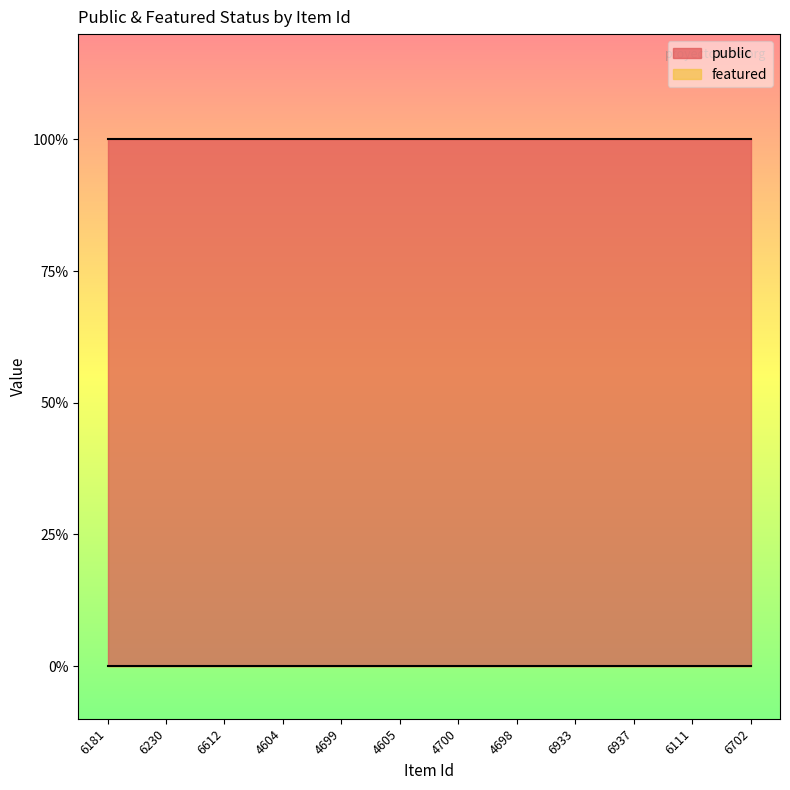

True or false: public and featured intersect in this chart.

False